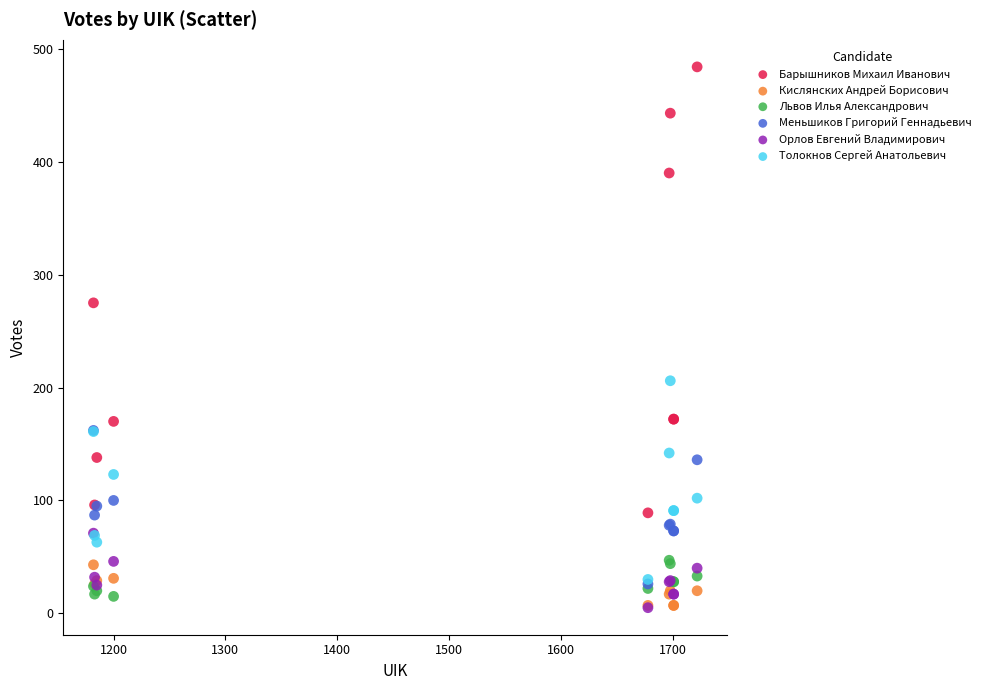

Across all series, what Y value is closest to 244?

275